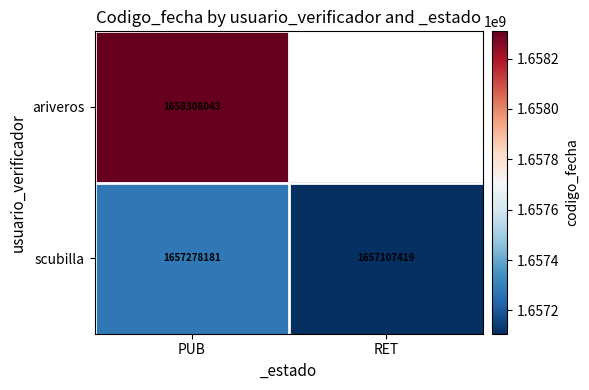

What is the minimum value shown in the chart?

1657107419.0